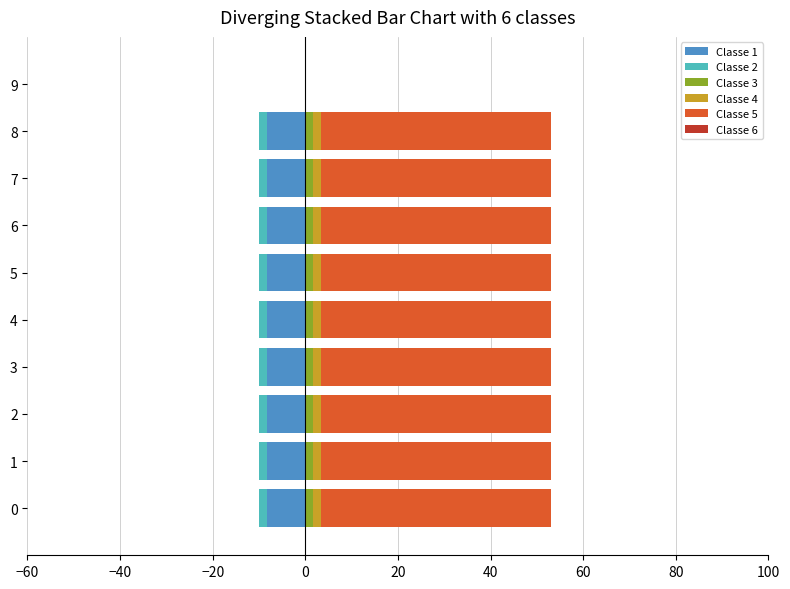

What is the maximum value for Classe 6?

0.1